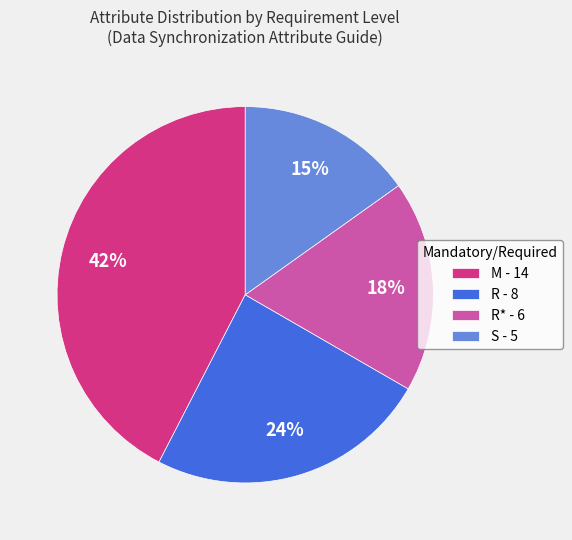

To the nearest percent, what portion does S - 5 represent?

15%